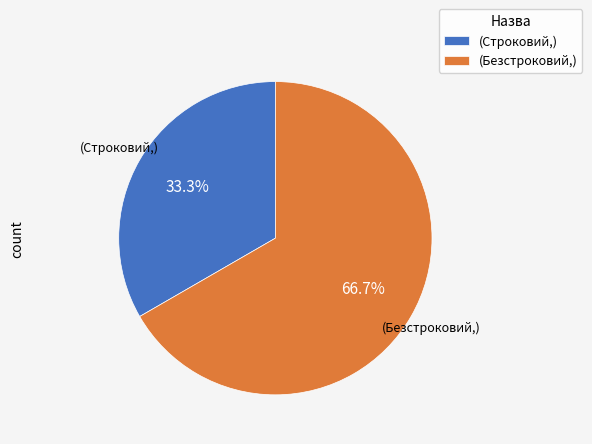

Count the number of slices in the pie.

2